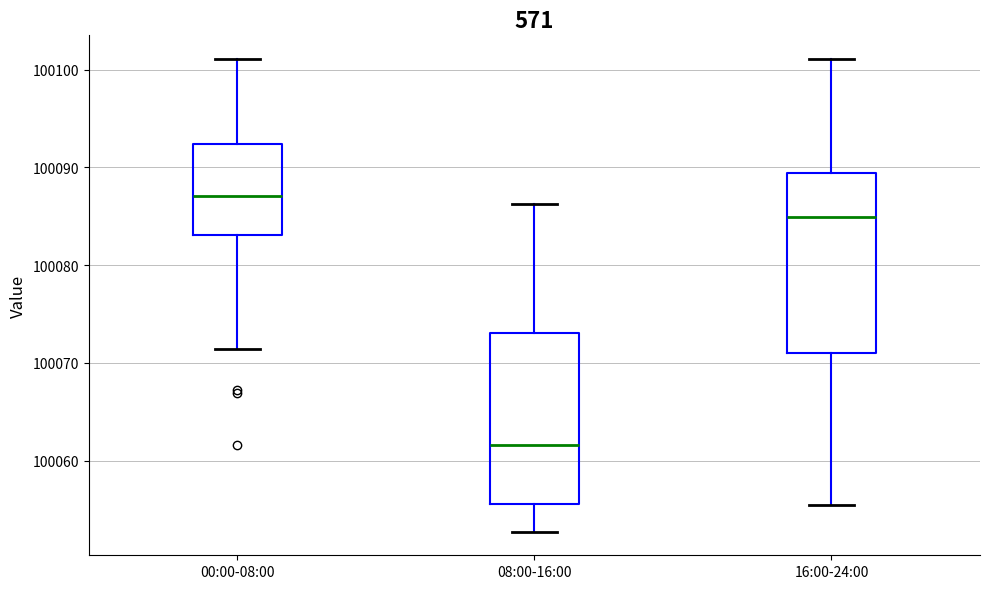

Reading left to right, transcribe this box plot: for each box, give where its median line is, the range the box spans, and where its two whiskers end, as read against the y-axis. The values are not printed on the chart, so give them approximately, as read against the axis.

00:00-08:00: median 100087, box 100083 to 100092, whiskers 100071 to 100101
08:00-16:00: median 100062, box 100056 to 100073, whiskers 100053 to 100086
16:00-24:00: median 100085, box 100071 to 100089, whiskers 100055 to 100101